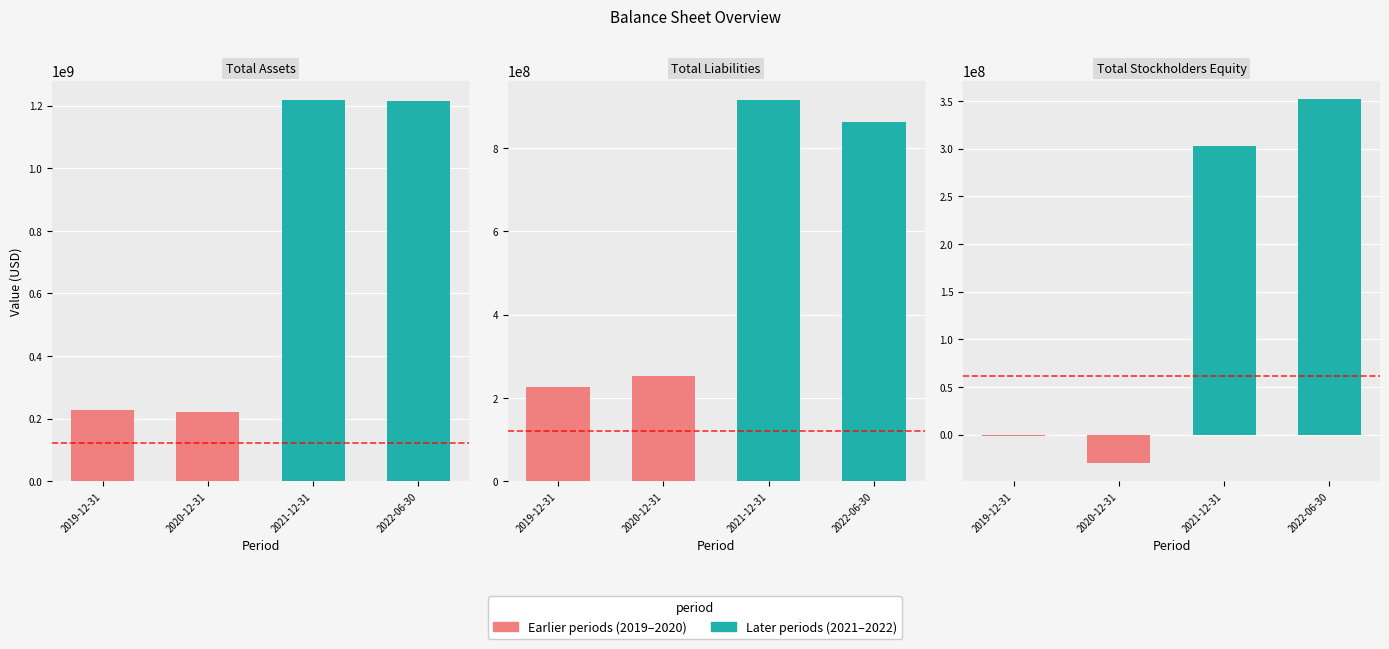

What is the average value of the Total Liabilities series?

564872000